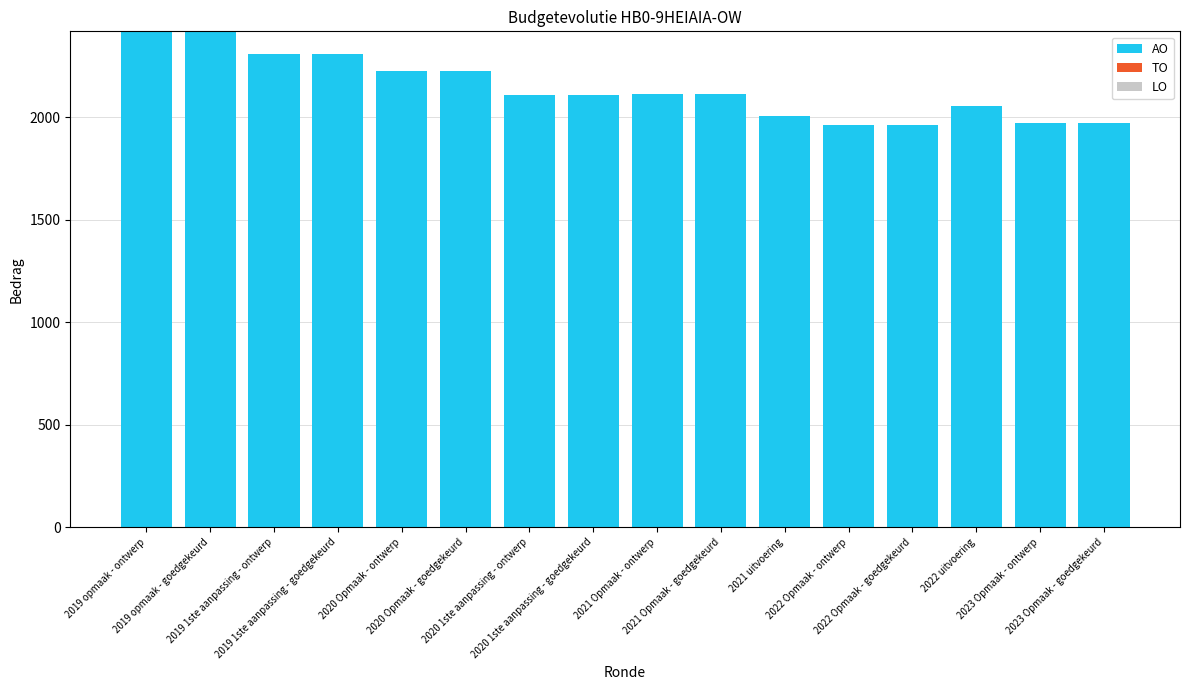

What is the label of the 1st bar from the right?

2023 Opmaak - goedgekeurd